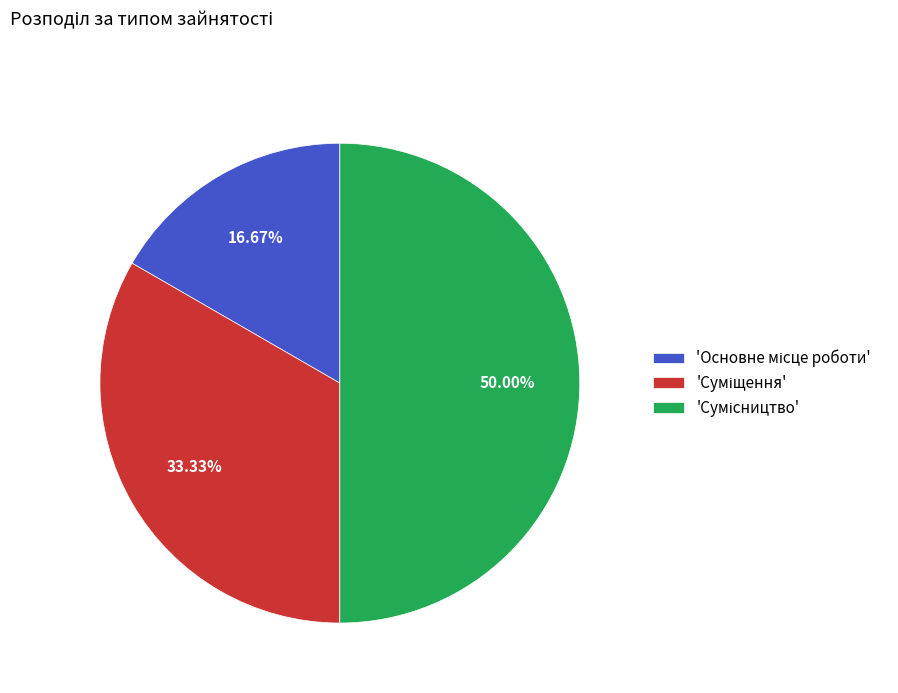

To the nearest percent, what is the difference between the largest and smallest slice percentages?

33%